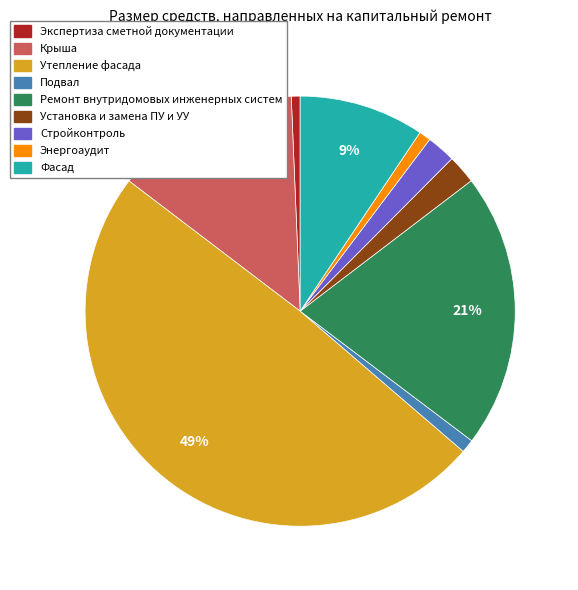

To the nearest percent, what portion does Крыша represent?

14%